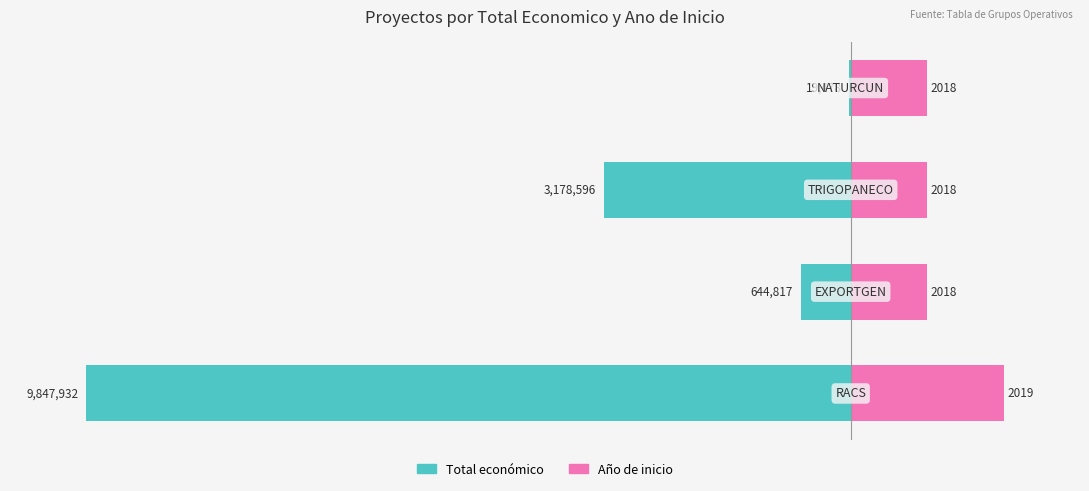

Does the chart contain stacked bars?

No